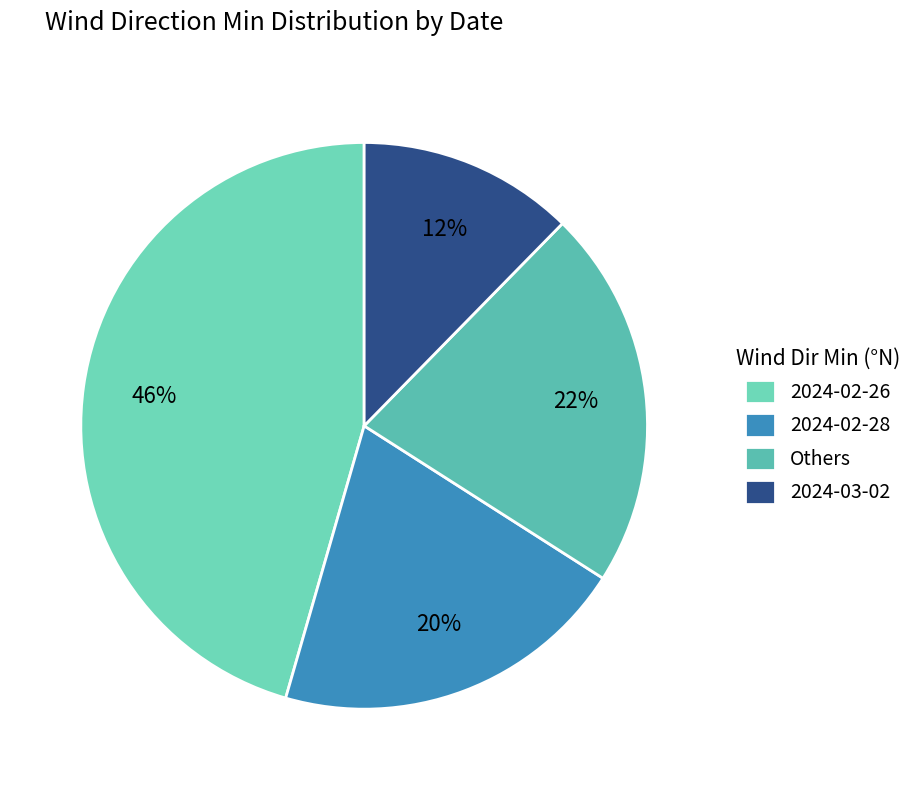

What percentage is the 2024-03-02 slice, to the nearest percent?

12%